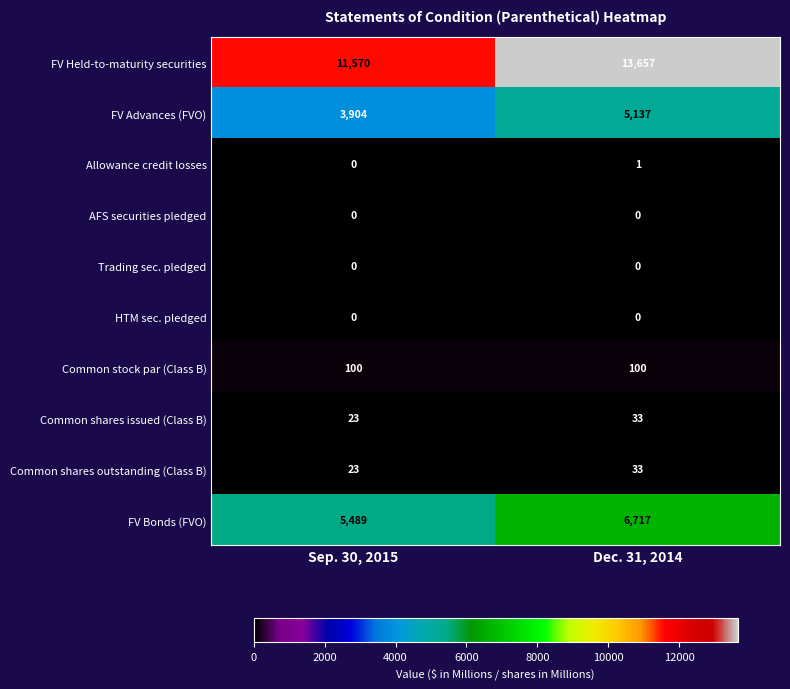

Between Sep. 30, 2015 and Dec. 31, 2014, which series saw the biggest shift?

FV Held-to-maturity securities